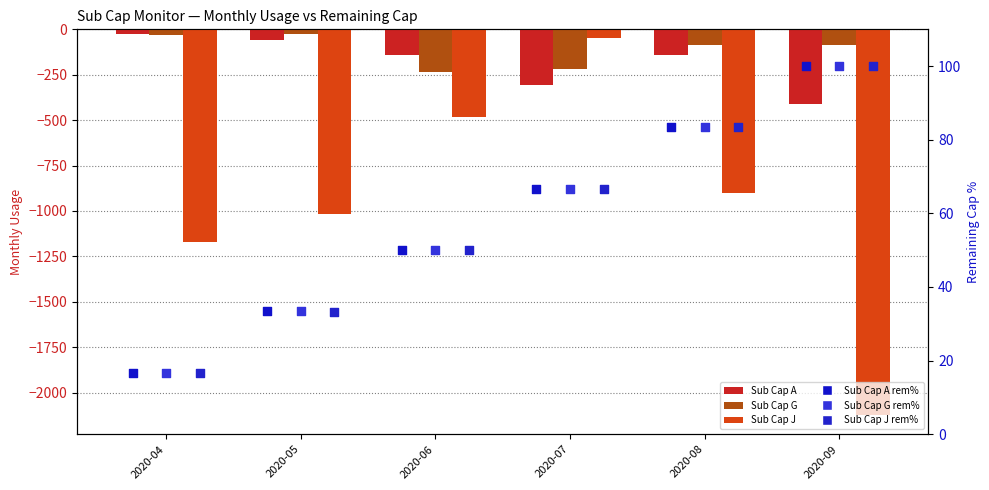

Which series has the largest Y range (max minus min)?

Sub Cap J